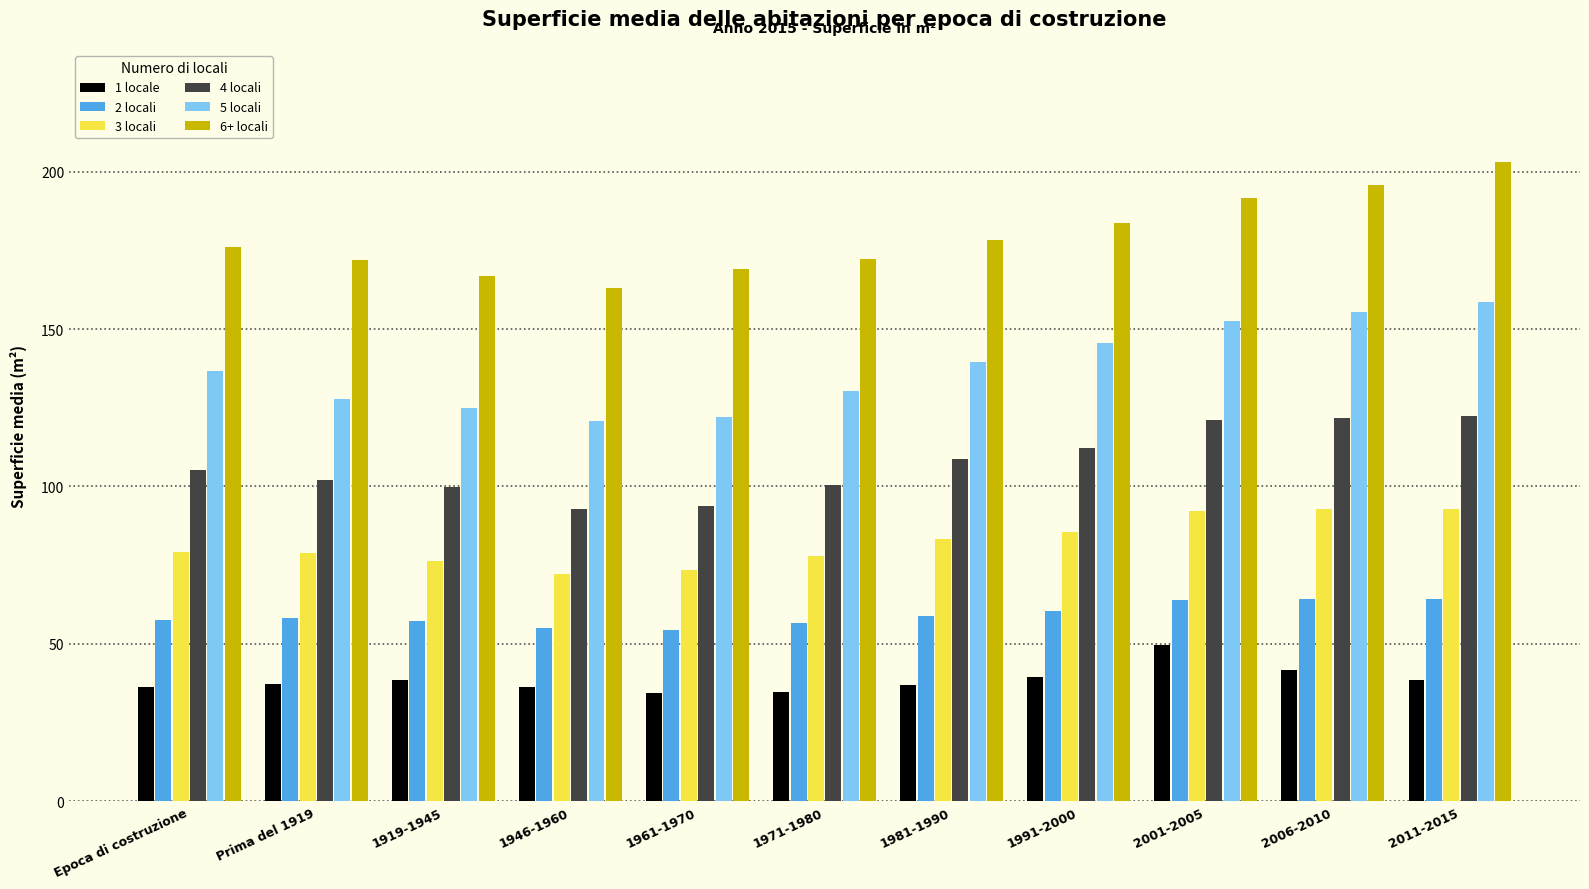

Read the 5 locali value at 1981-1990.

139.7